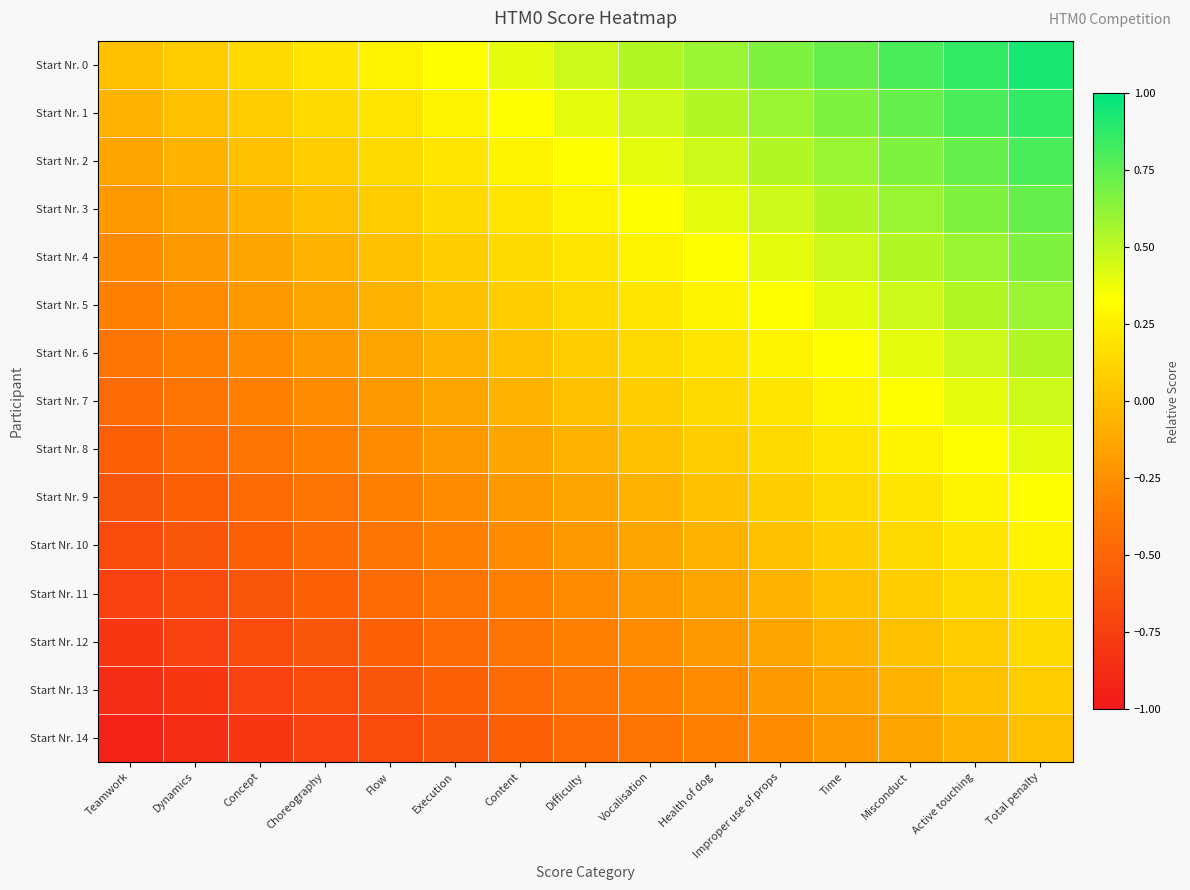

Rank the series by their maximum value, from highest to lowest.

Start Nr. 0, Start Nr. 1, Start Nr. 2, Start Nr. 3, Start Nr. 4, Start Nr. 5, Start Nr. 6, Start Nr. 7, Start Nr. 8, Start Nr. 9, Start Nr. 10, Start Nr. 11, Start Nr. 12, Start Nr. 13, Start Nr. 14